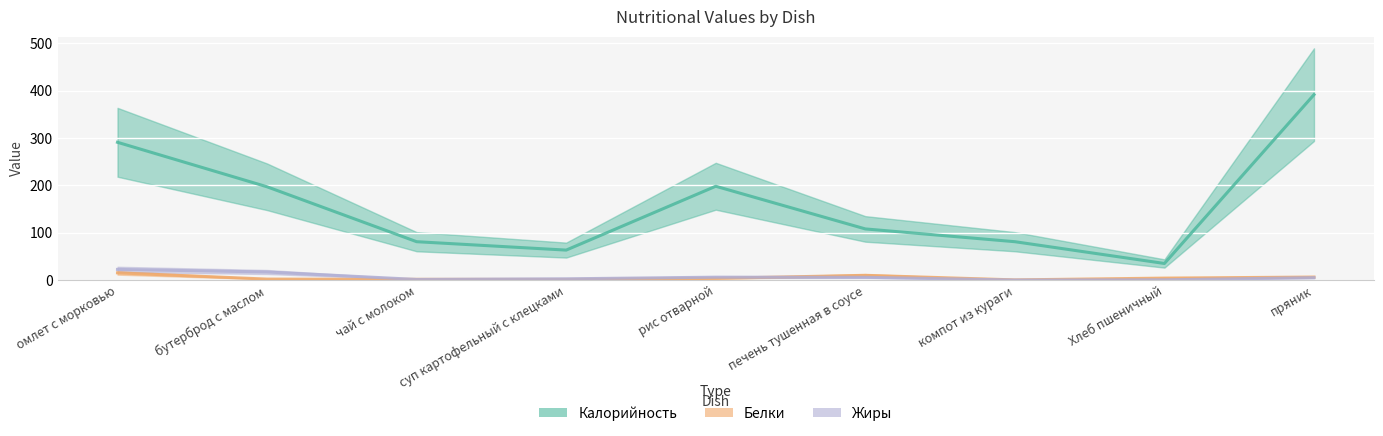

Where is the first local maximum for Белки?

печень тушенная в соусе